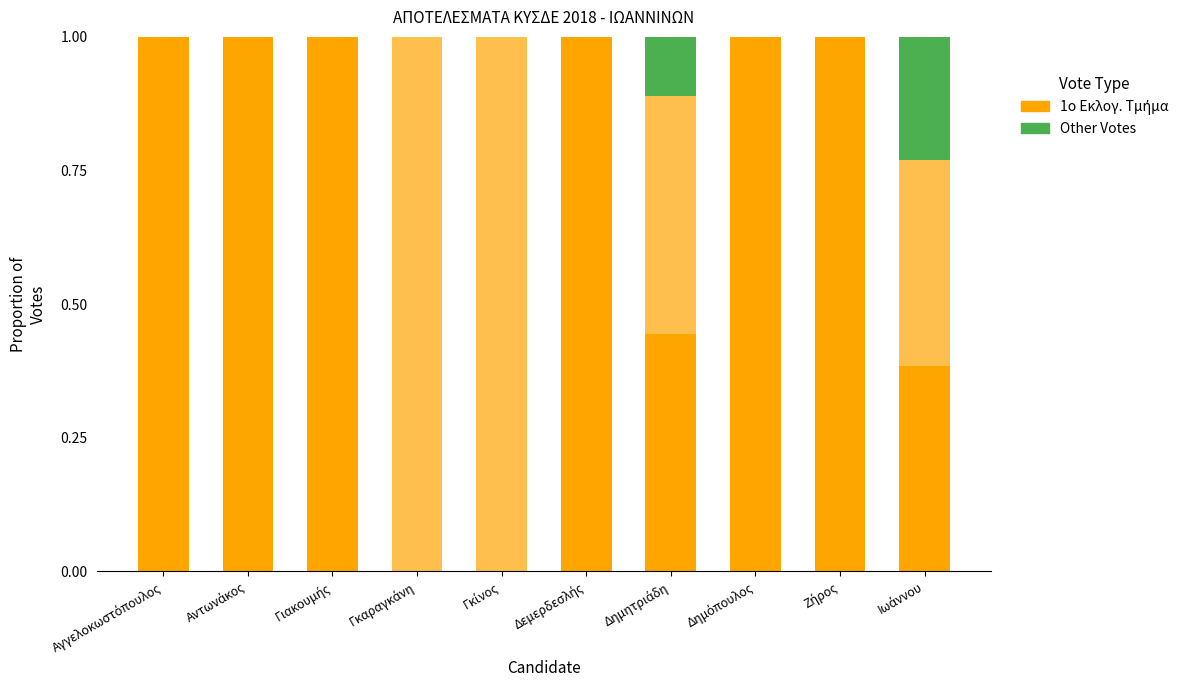

What is the sum of all Other Votes values?

0.3